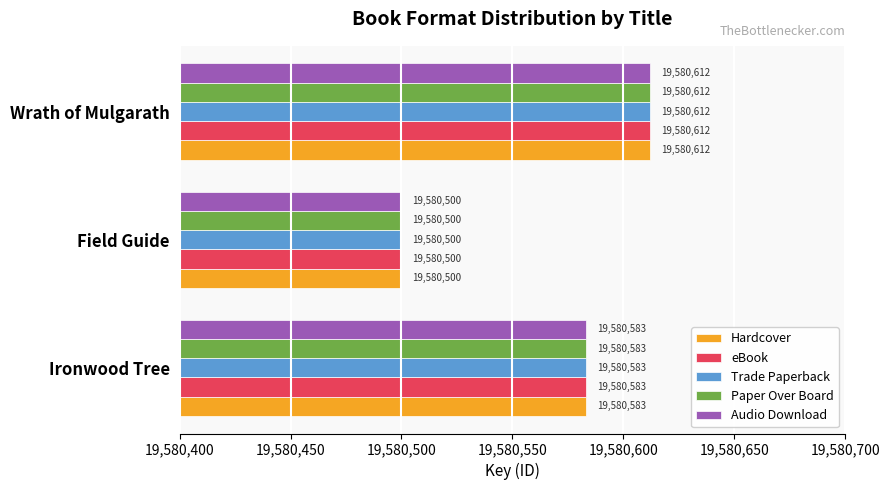

How many Hardcover values are between 19580500 and 19580612?

3